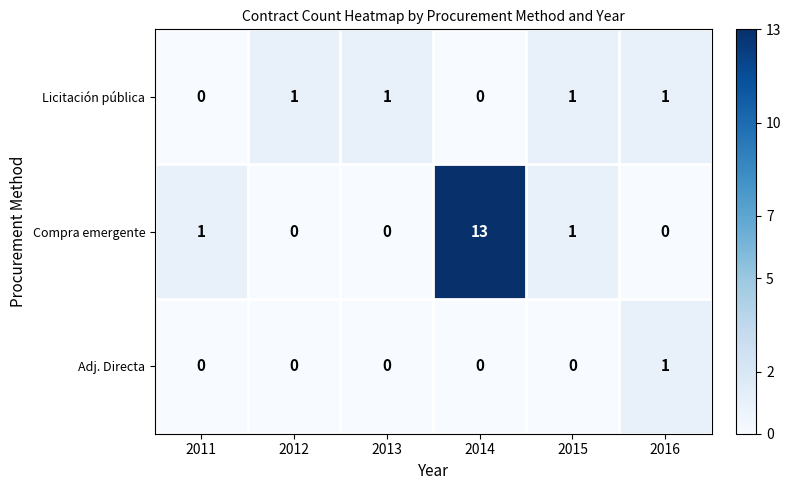

List the series in order of their overall mean, lowest first.

Adj. Directa, Licitación pública, Compra emergente